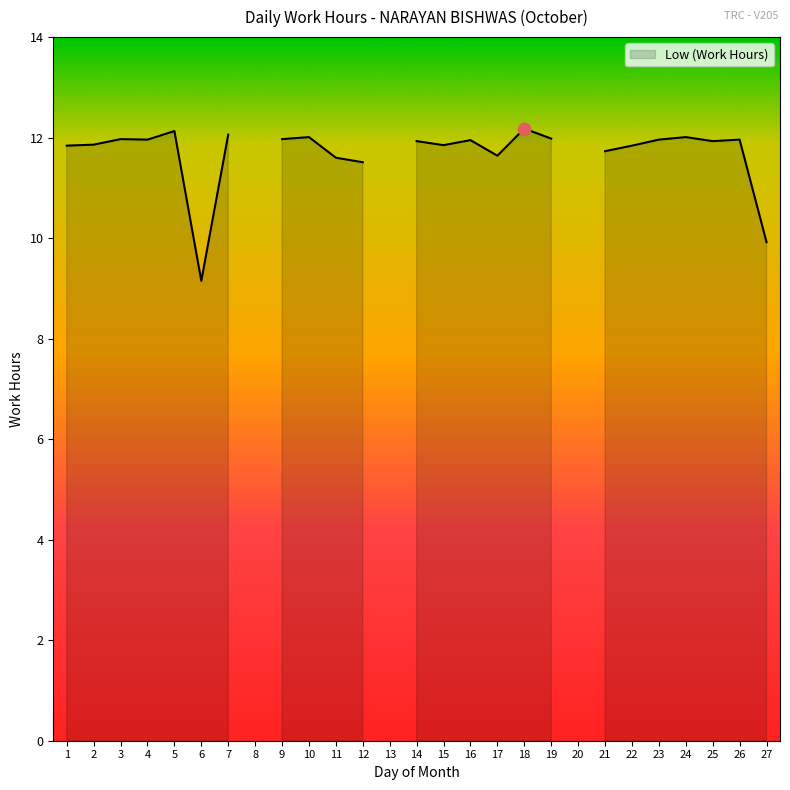

Between 6 and 11, which is larger?

11